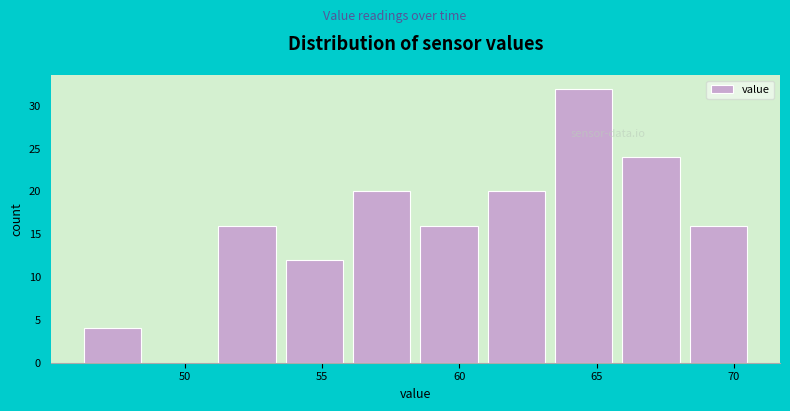

Which range on the x-axis has the tallest bar?

63.30 to 65.75